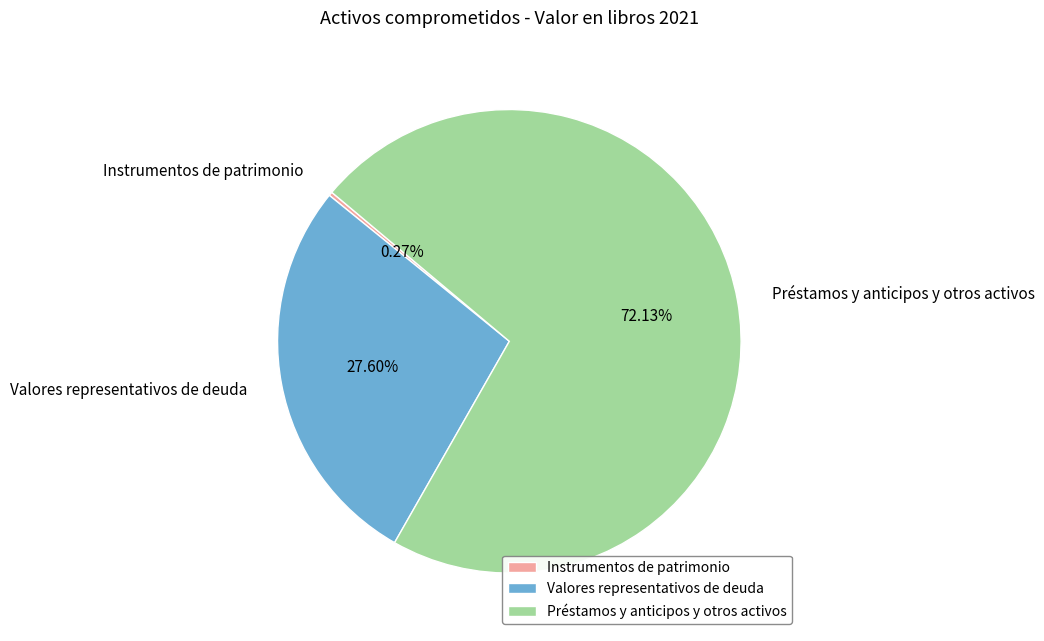

The Valores representativos de deuda slice represents 28% of the pie. True or false?

True